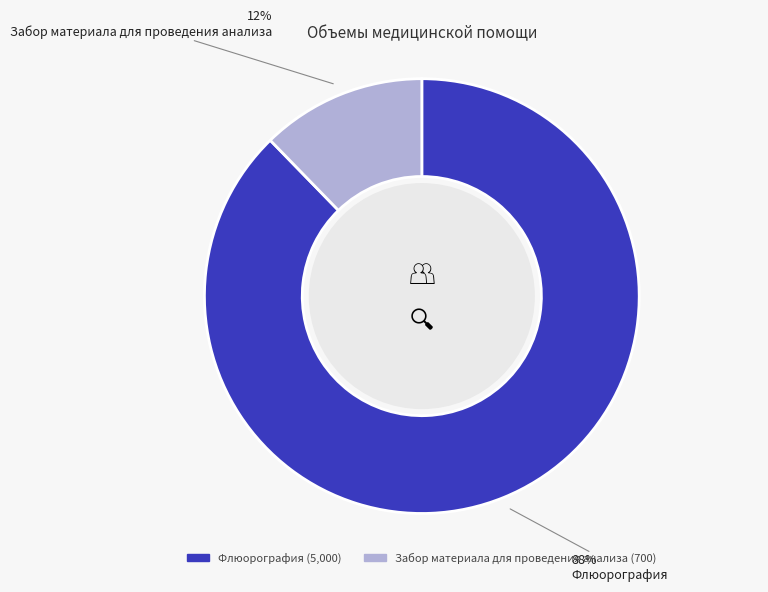

True or false: Флюорография accounts for 95% of the total.

False